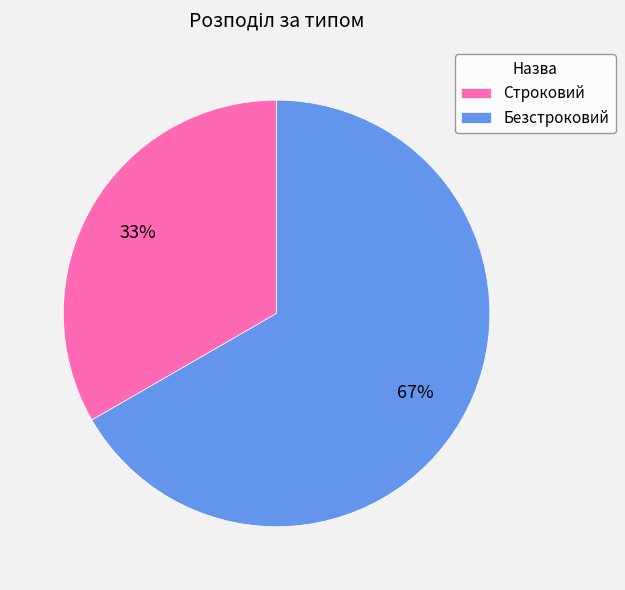

Rank the categories by value from lowest to highest.

Строковий, Безстроковий